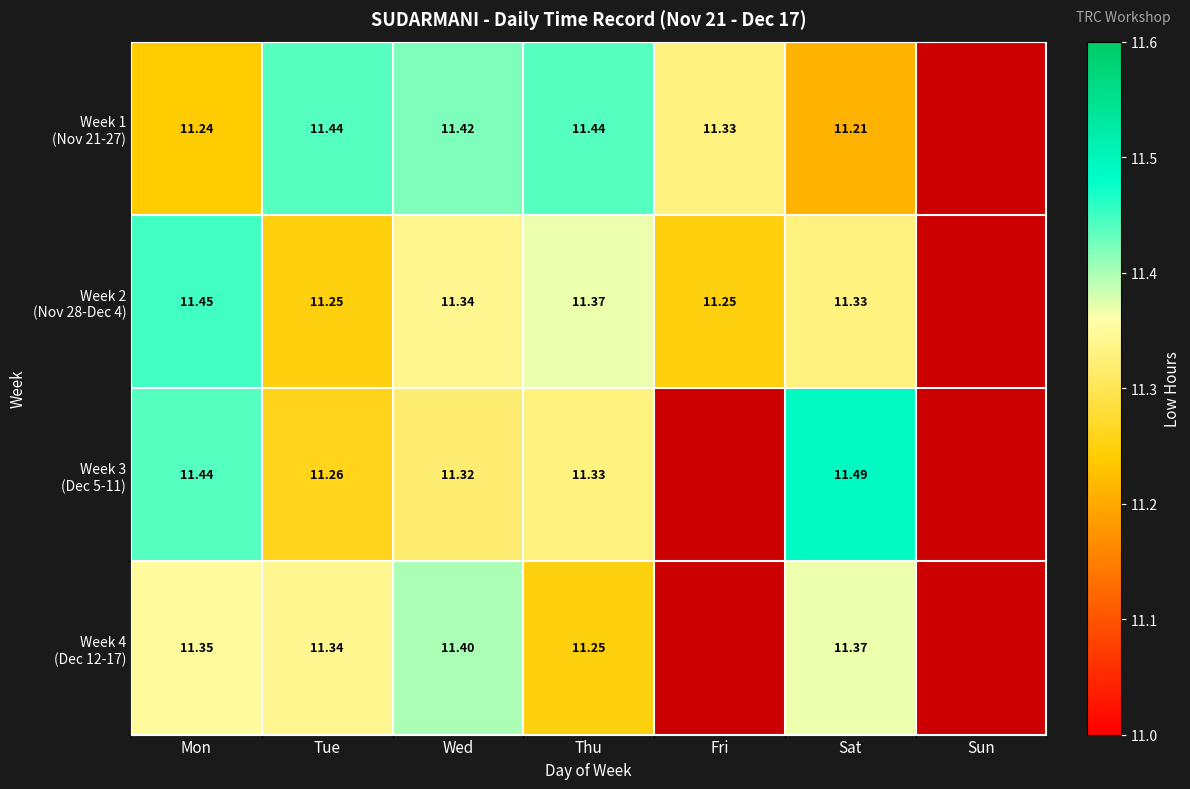

How many values in Week 2 (Nov 28-Dec 4) are above zero?

6